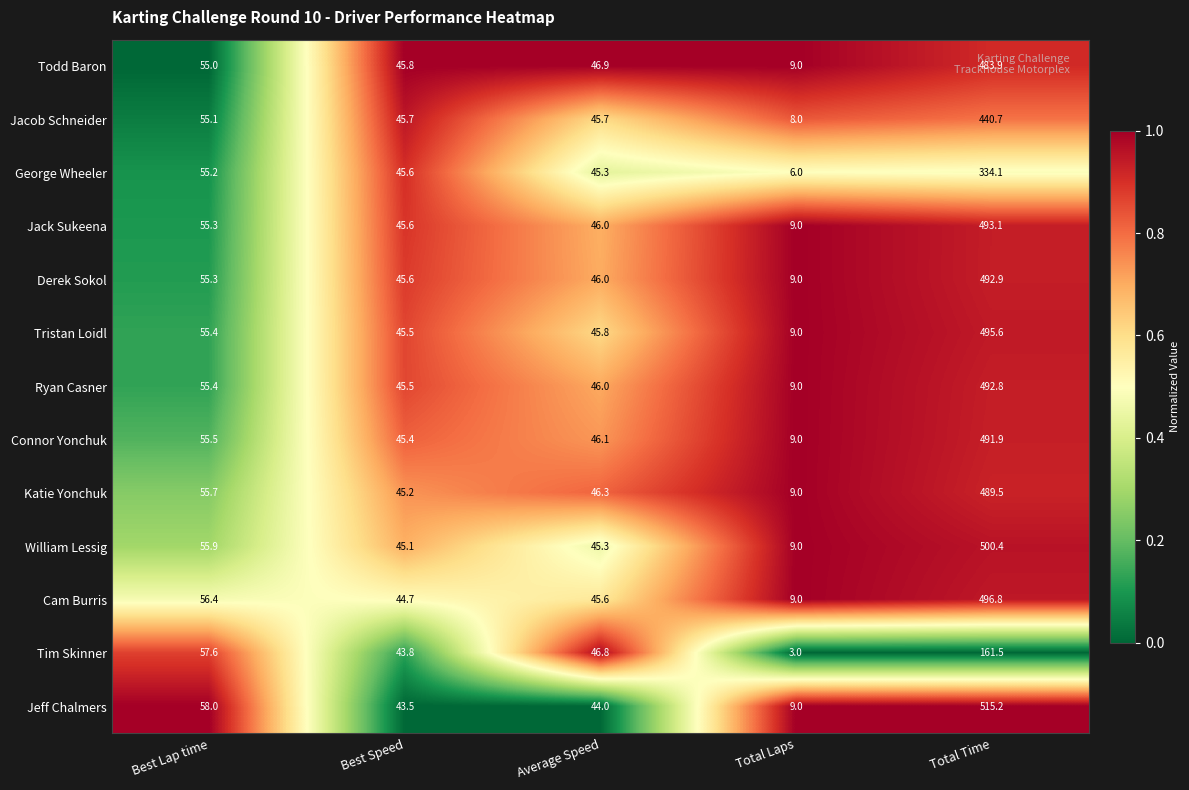

Rank the series by their maximum value, from highest to lowest.

Jeff Chalmers, William Lessig, Cam Burris, Tristan Loidl, Jack Sukeena, Derek Sokol, Ryan Casner, Connor Yonchuk, Katie Yonchuk, Todd Baron, Jacob Schneider, George Wheeler, Tim Skinner